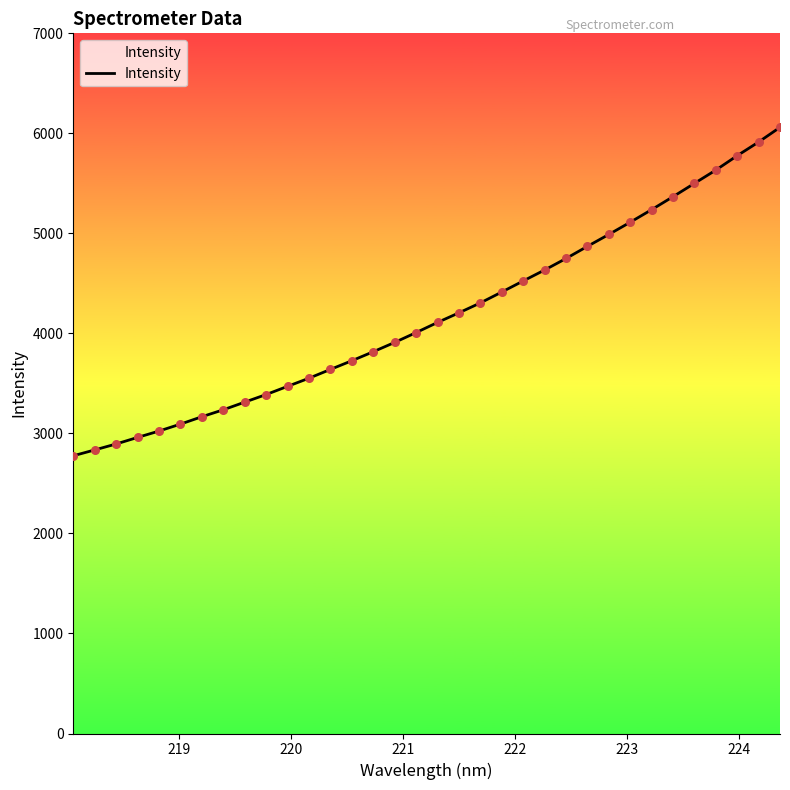

What is the maximum value shown in the chart?

6060.4